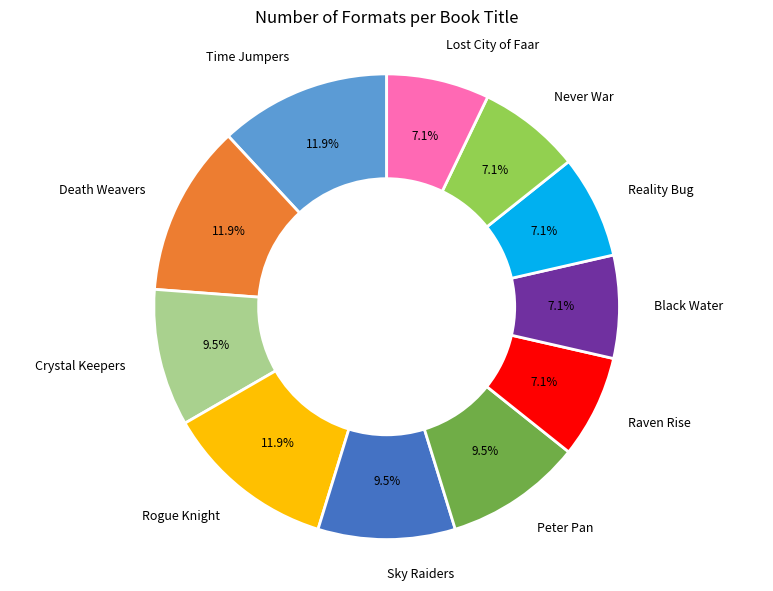

Which has a higher value, Peter Pan or Black Water?

Peter Pan